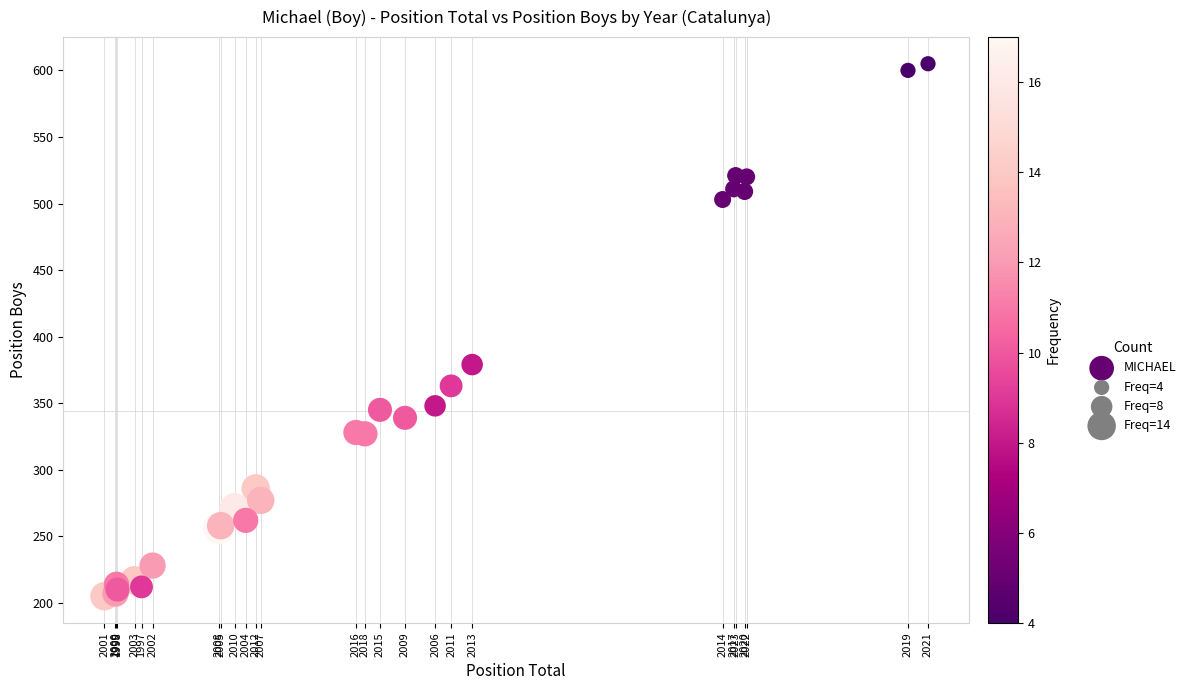

What Y value in the scatter plot is closest to 405?

379